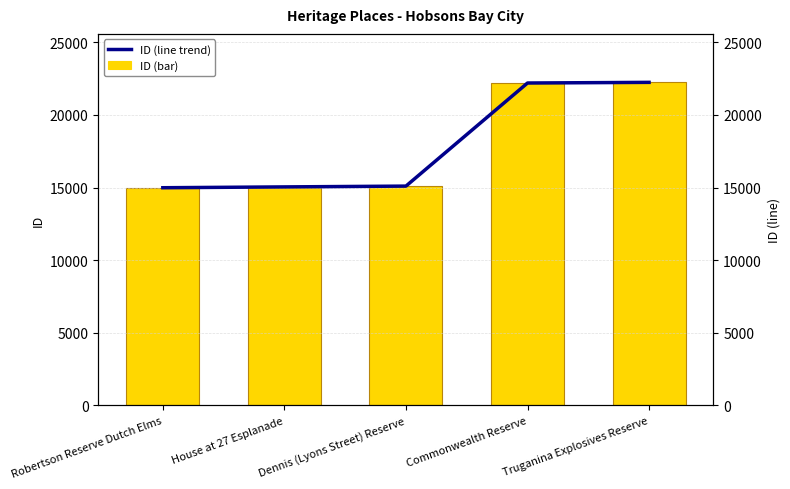

What is the difference between the second highest and minimum values in the ID (bar) series?

7207